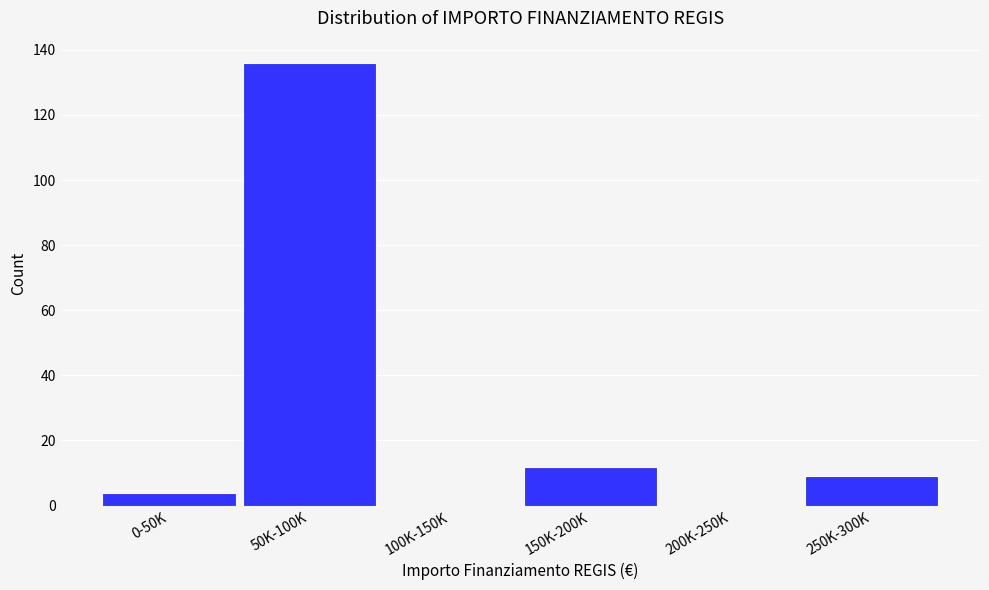

Reading left to right, what are all the values shown in this chart?

0-50K=4	50K-100K=136	100K-150K=0	150K-200K=12	200K-250K=0	250K-300K=9